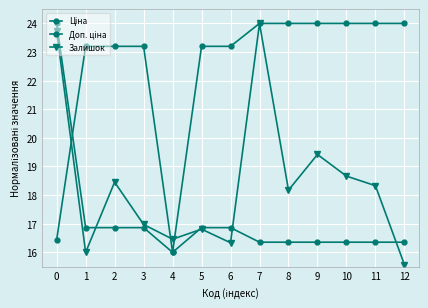

Count the number of data series in this chart.

3